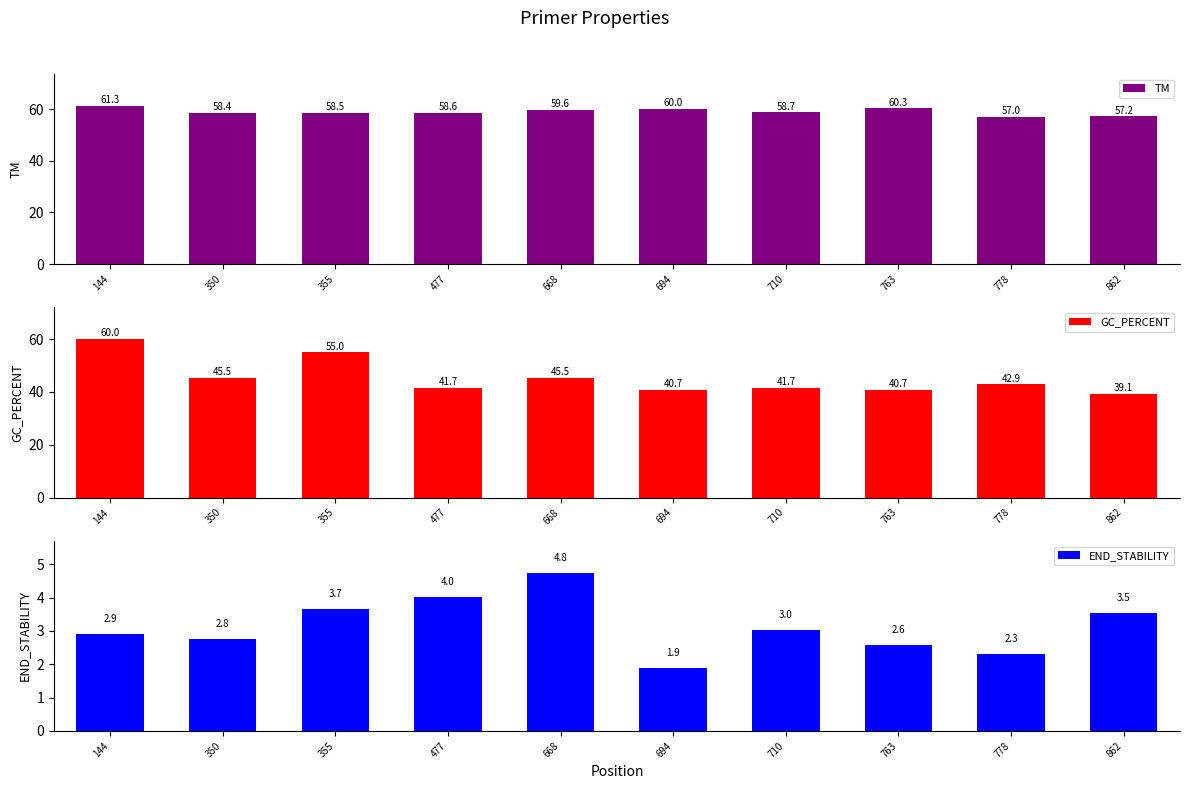

How many bars are there in each group?

3